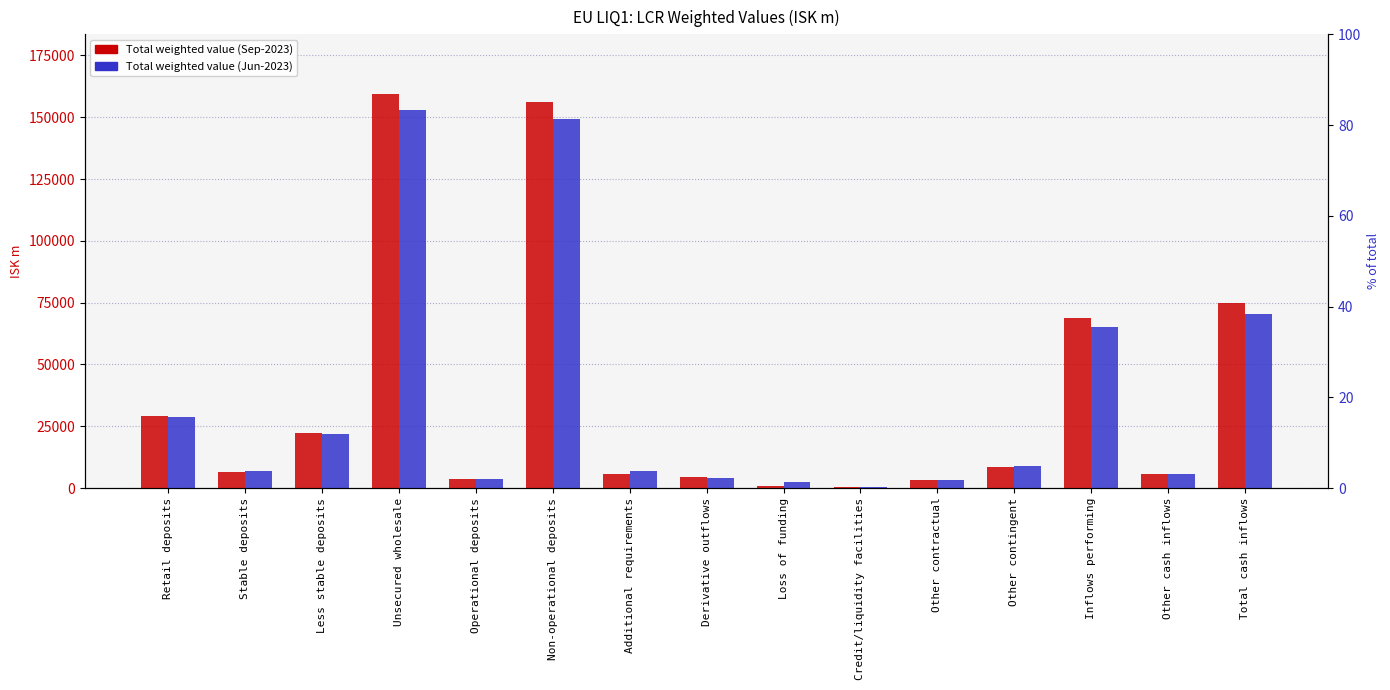

What is the sum of the Total weighted value (Jun-2023) values at Derivative outflows and Operational deposits?

7681.2